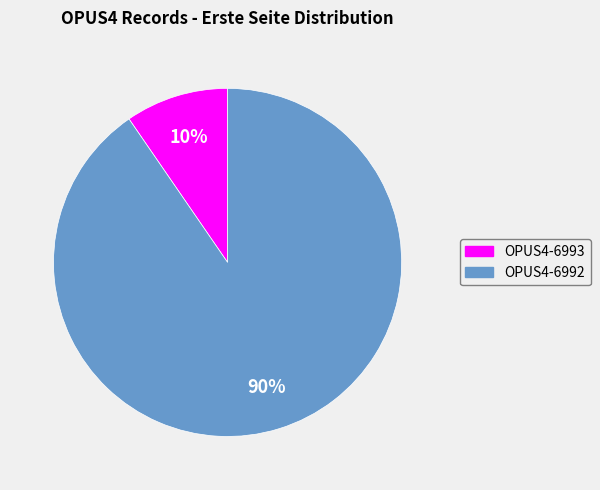

What is the largest slice in the pie chart?

OPUS4-6992